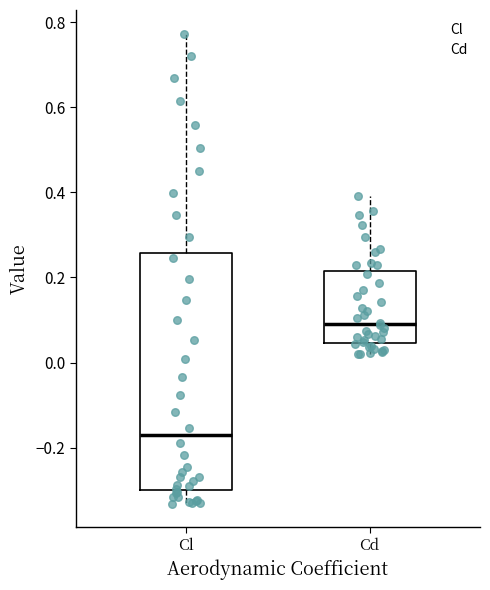

Which box has the highest median line?

Cd